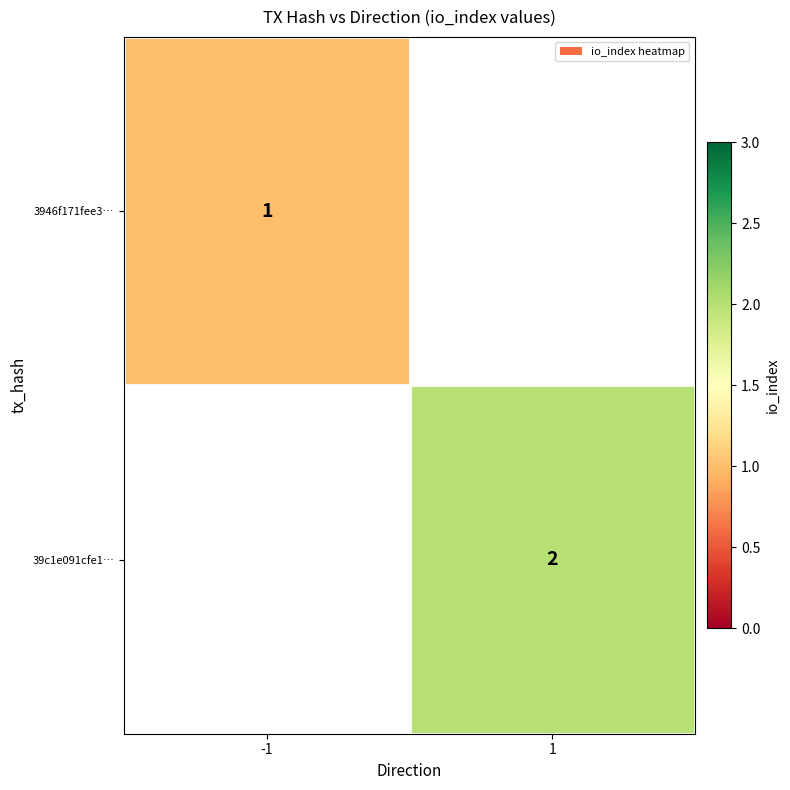

Is it true that 3946f171fee3… equals 1 at -1?

True